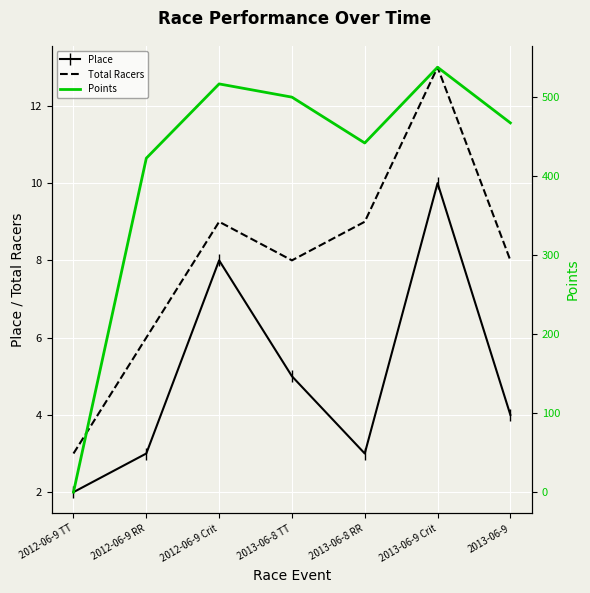

How many interior local peaks does the Points series have?

2